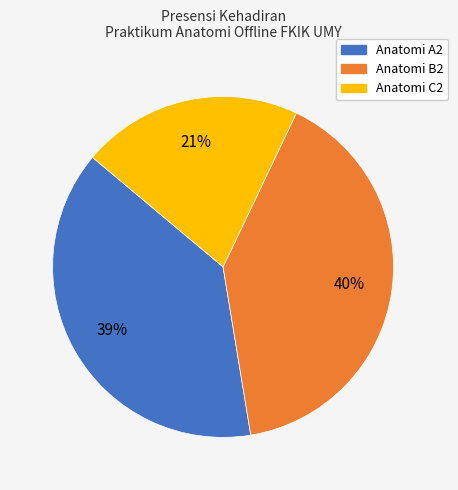

What is the smallest slice in the pie chart?

Anatomi C2